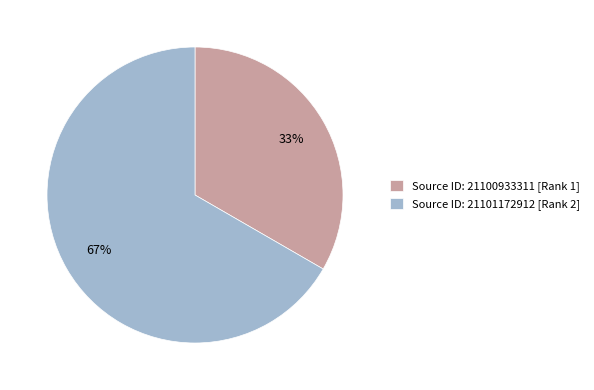

To the nearest percent, what portion does Source ID: 21101172912 [Rank 2] represent?

67%